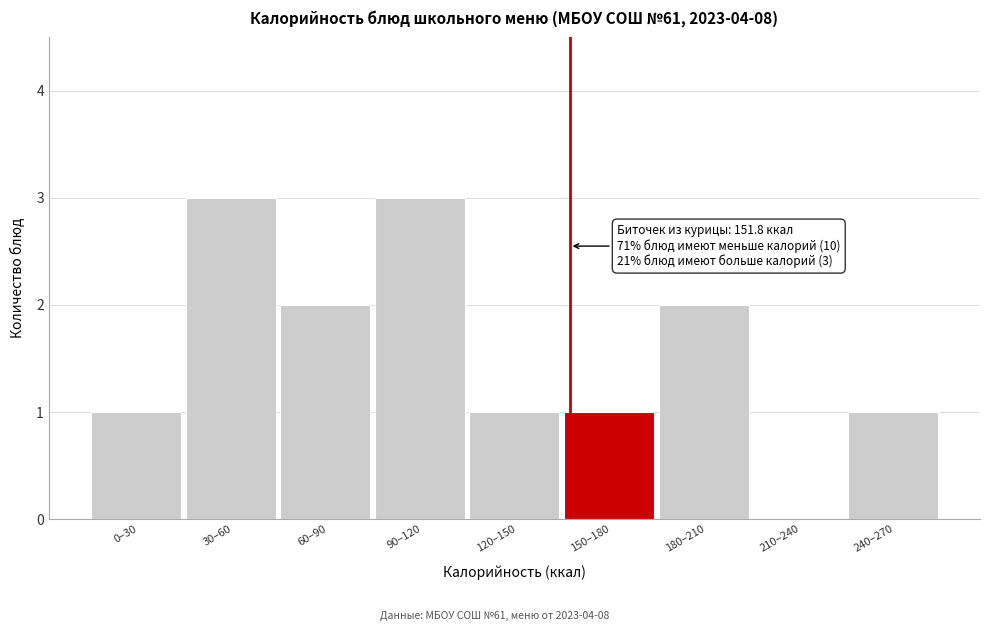

Reading left to right, extract all data points from this chart.

0–30=1	30–60=3	60–90=2	90–120=3	120–150=1	150–180=1	180–210=2	210–240=0	240–270=1